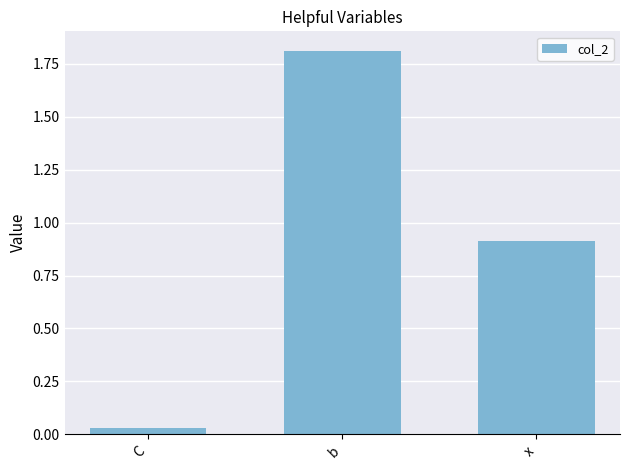

Which has a higher value, x or b?

b